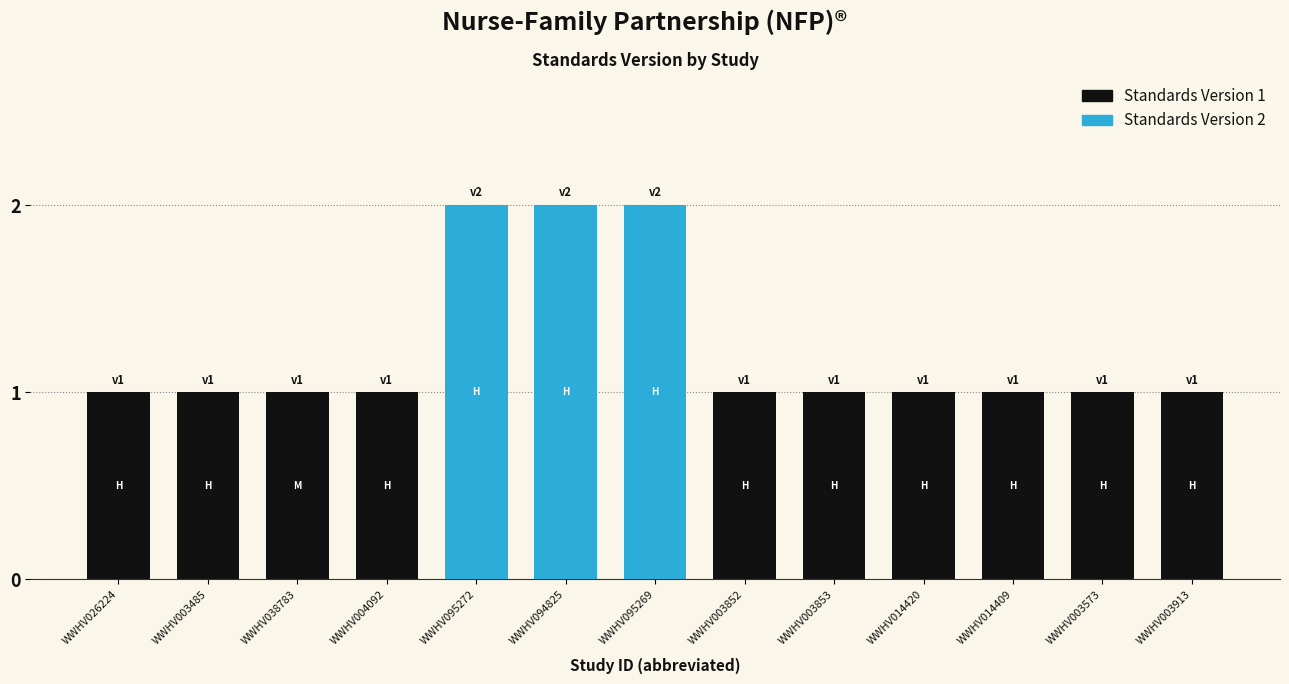

The value at WWHV014409 is 1. True or false?

True